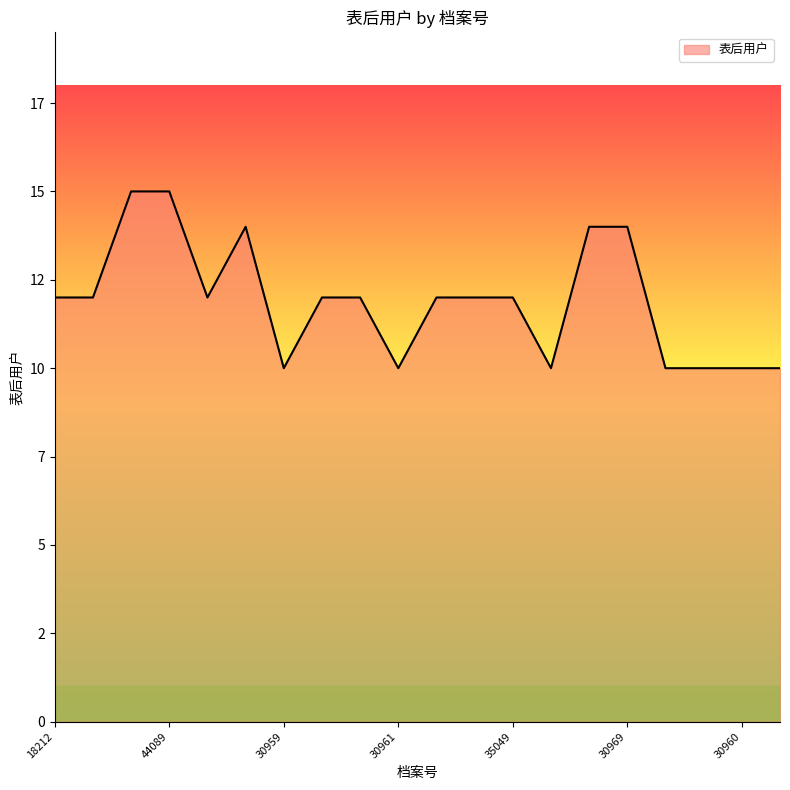

Where is the first local maximum?

44088